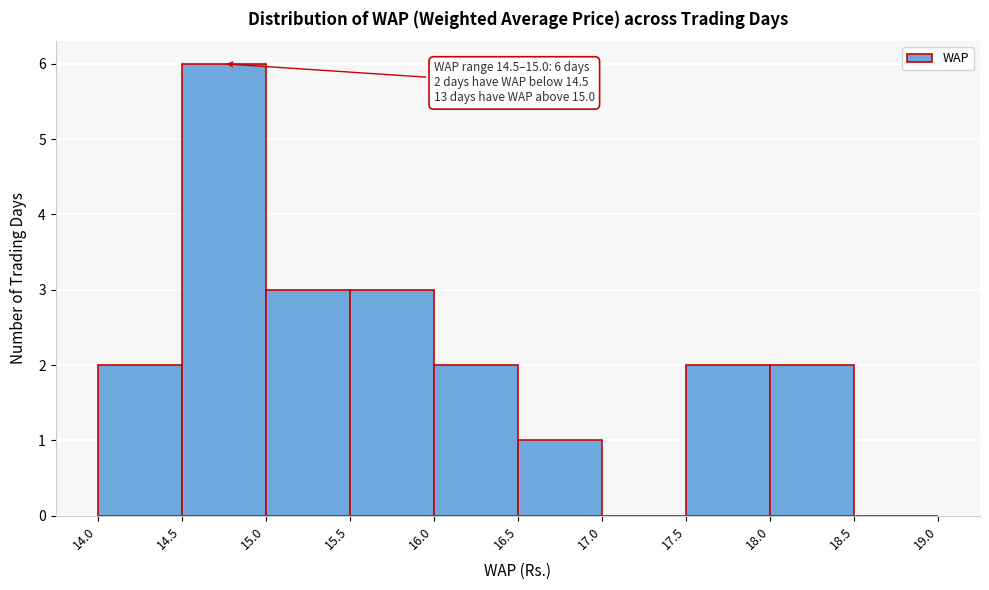

Over which range of the x-axis is the bar tallest?

14.5 to 15.0